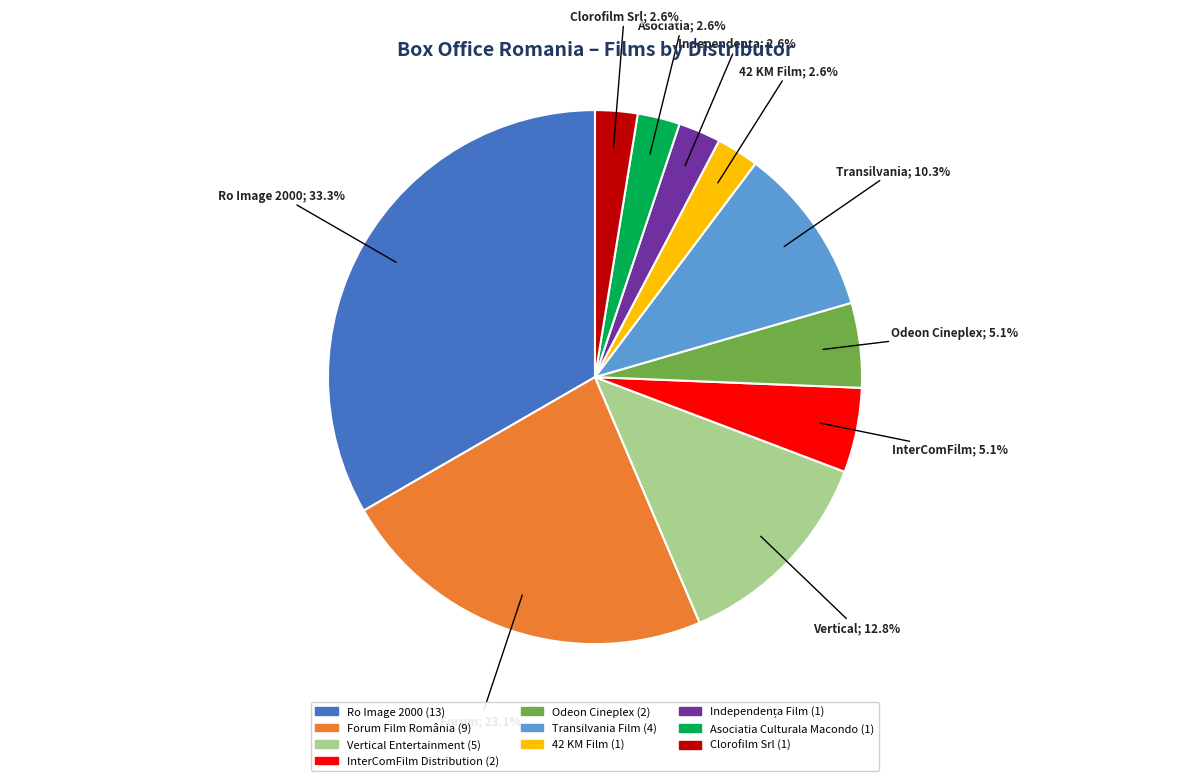

Which slice is the largest?

Ro Image 2000